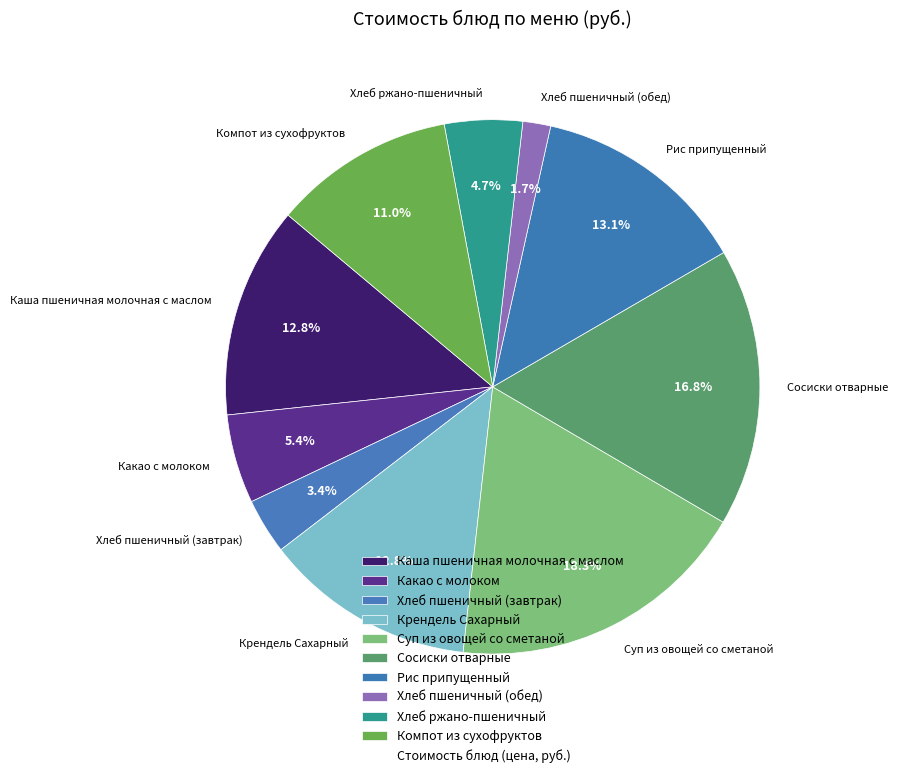

Count the number of slices in the pie.

10